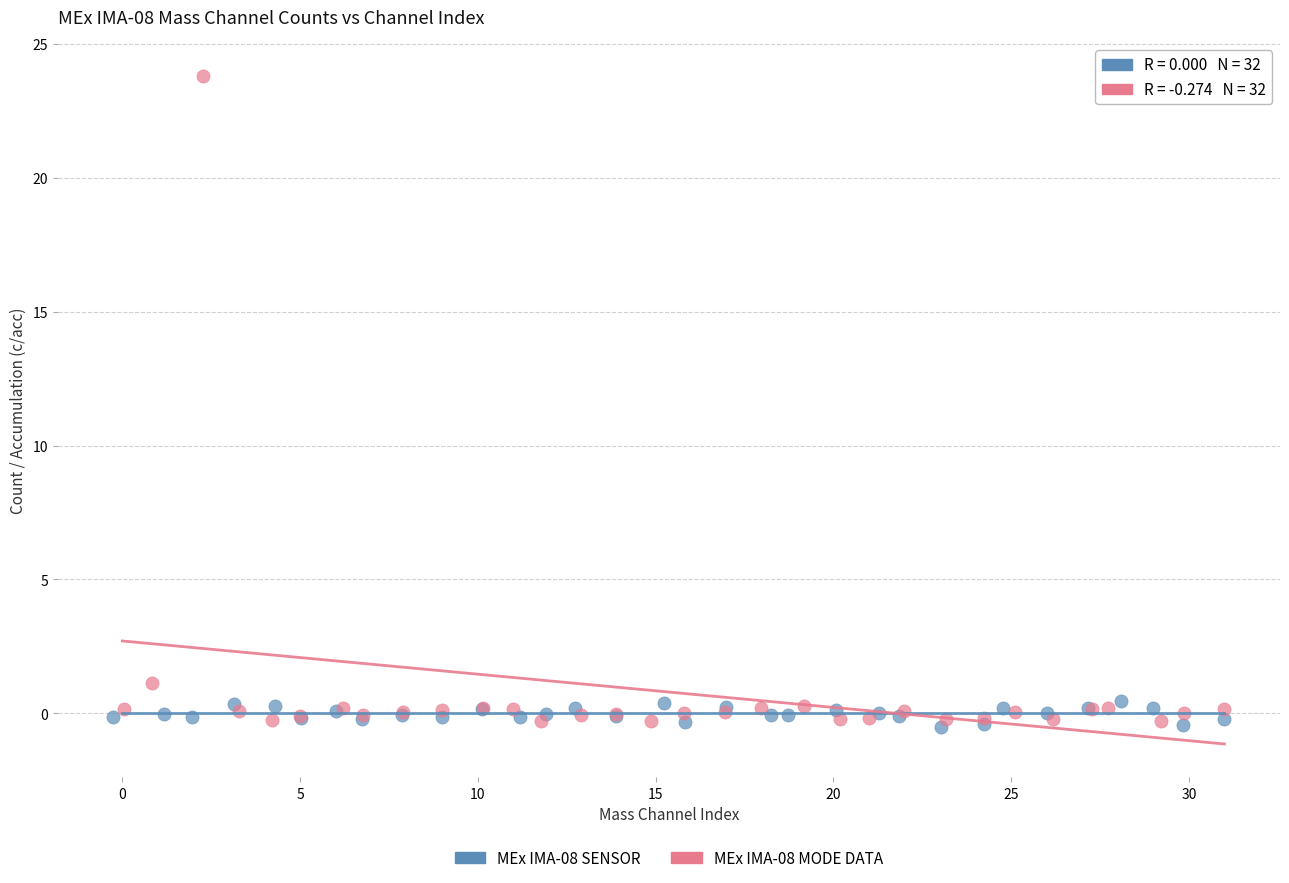

Which series contains the highest Y value?

MEx IMA-08 MODE DATA